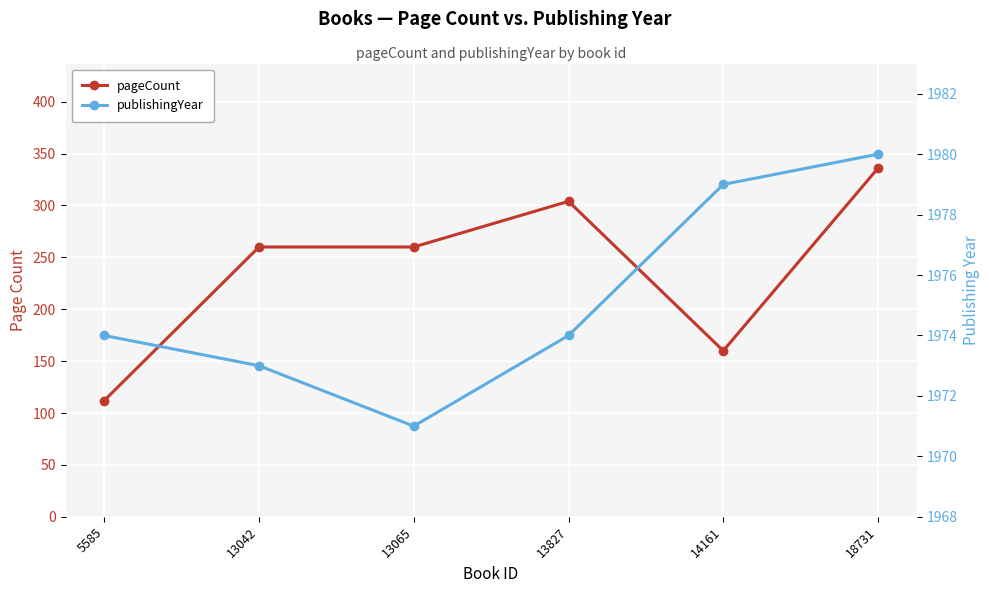

What is the total value across all series at 5585?

2086